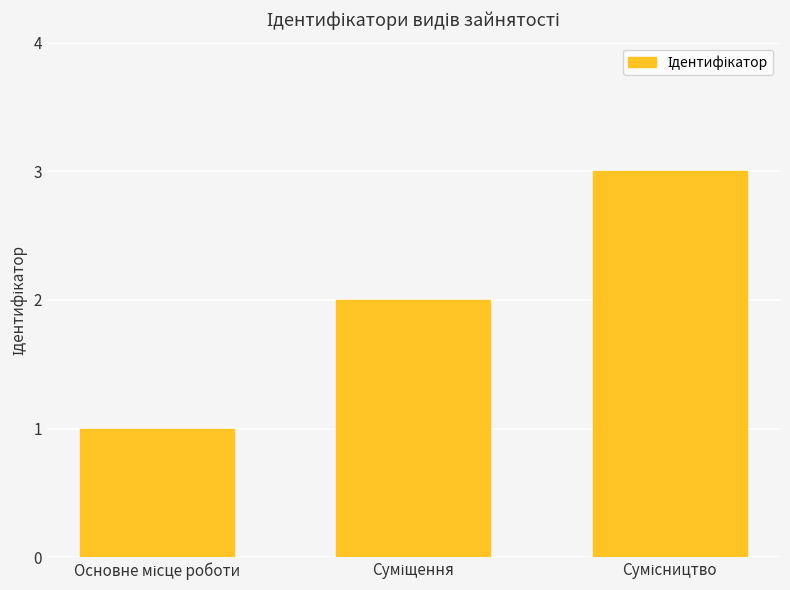

What is the difference between the second highest and minimum values?

1